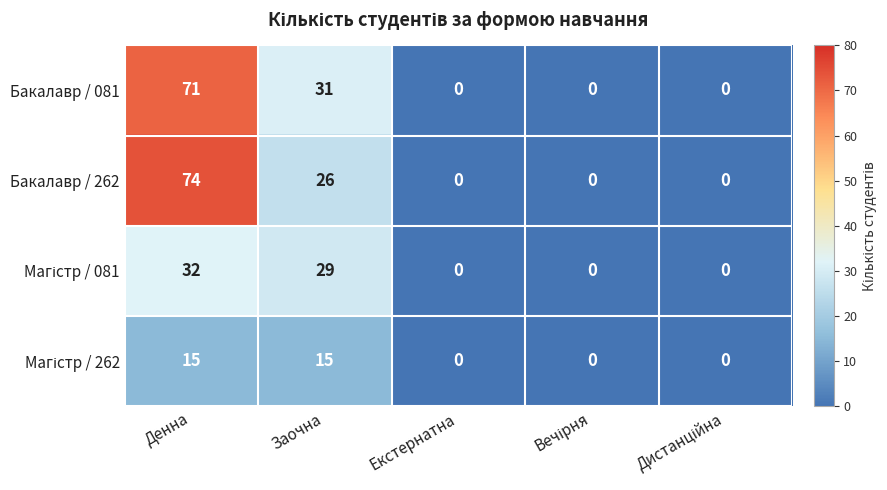

Which series has the largest total across all categories?

Бакалавр / 081